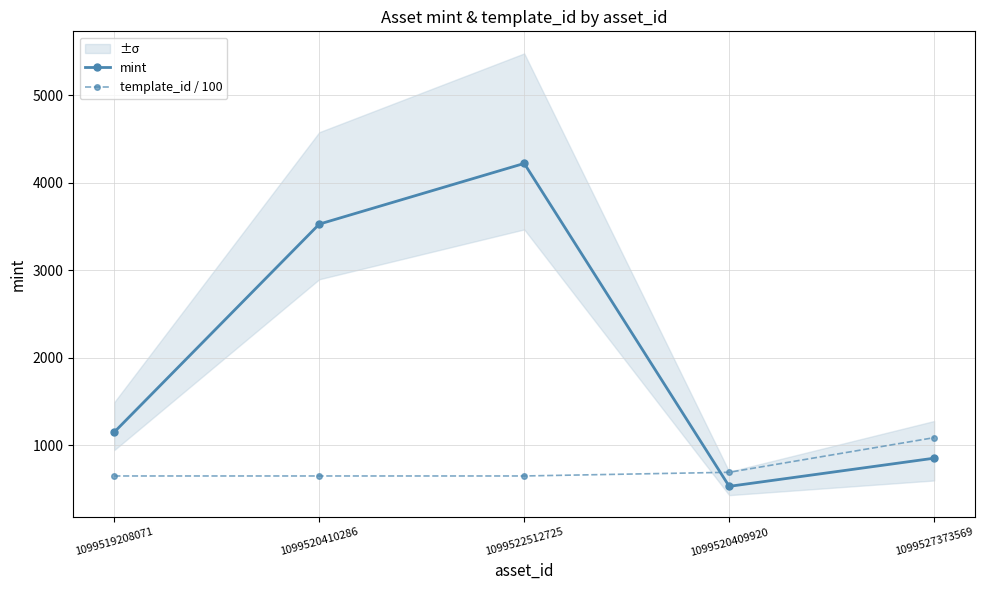

Which has a higher value, 1099522512725 or 1099520410286?

1099522512725